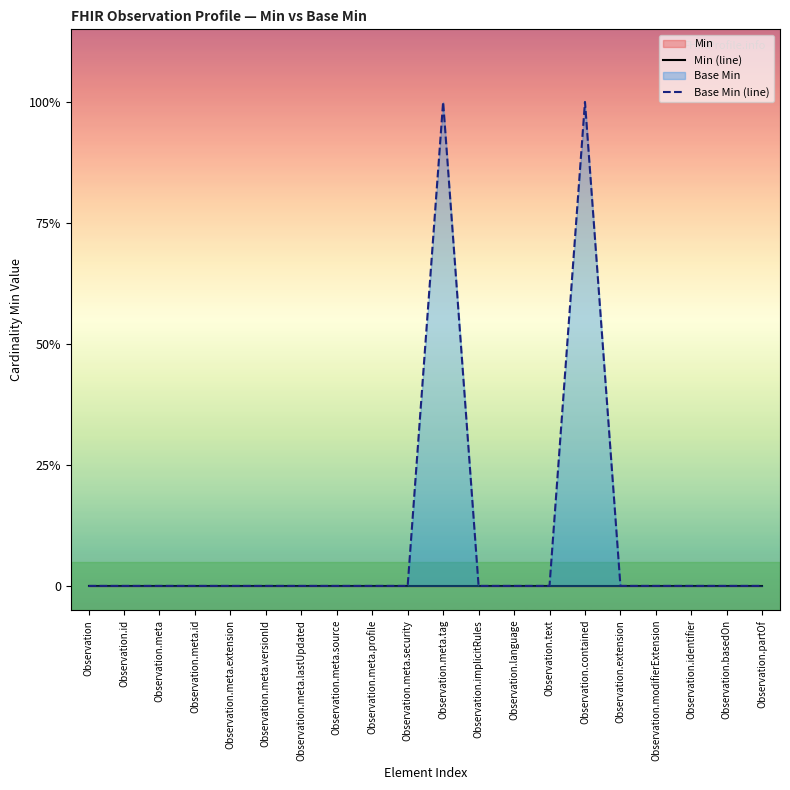

The value of Min (line) at Observation.contained is 0. True or false?

True